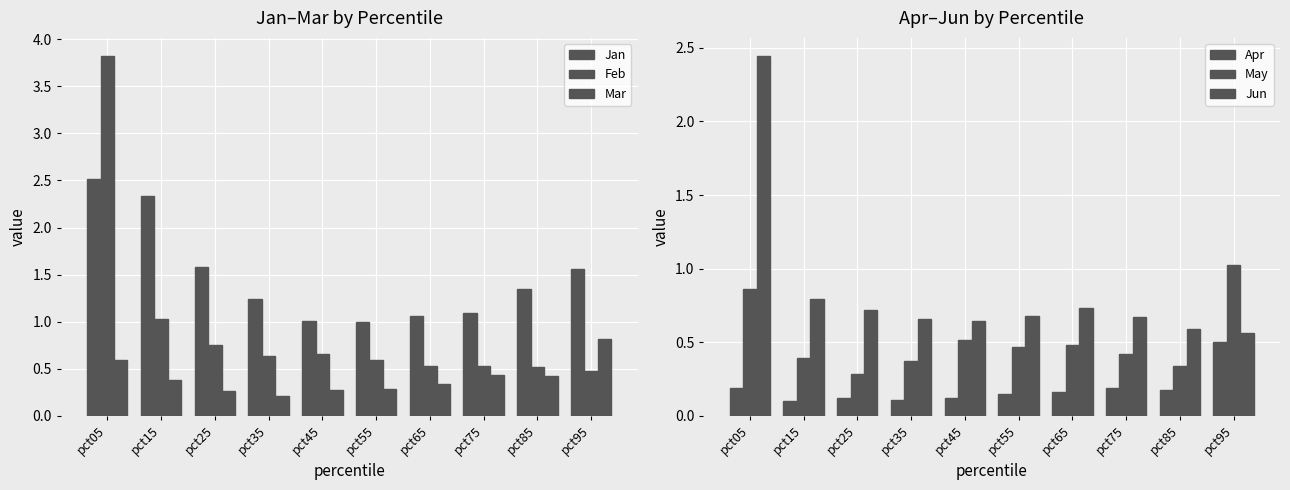

Count the number of categories in the chart.

10